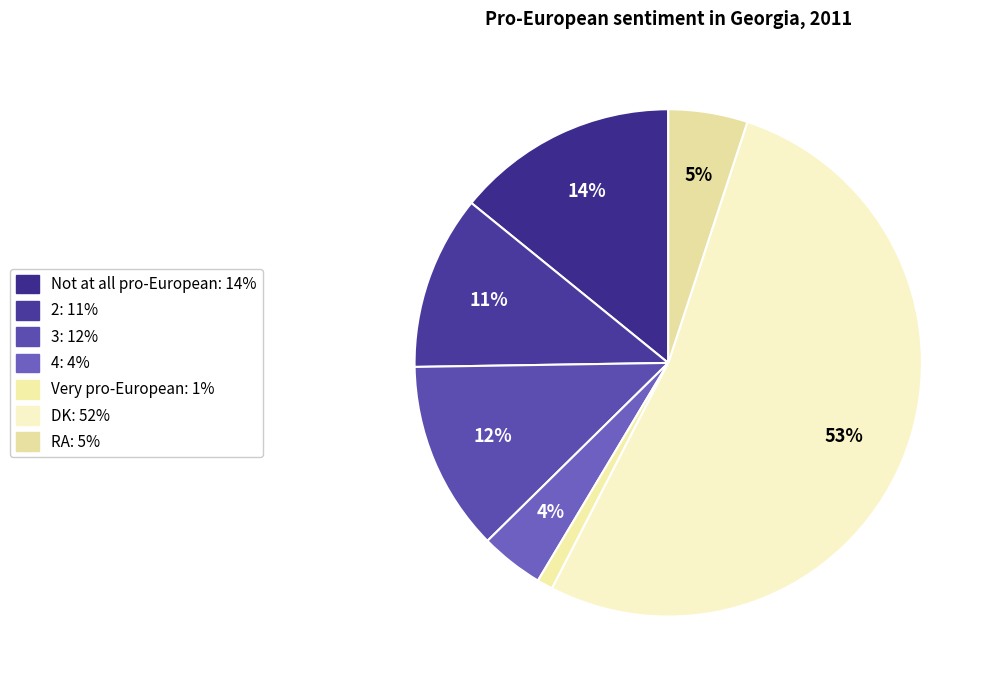

Does any single category account for the majority?

Yes